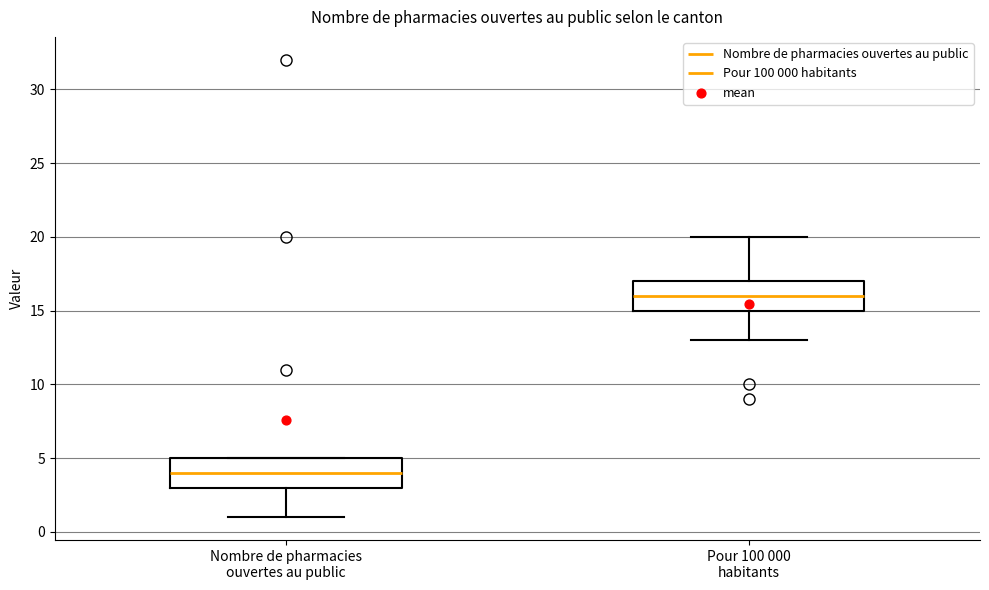

Reading left to right, transcribe this box plot: for each box, give where its median line is, the range the box spans, and where its two whiskers end, as read against the y-axis. The values are not printed on the chart, so give them approximately, as read against the axis.

Nombre de pharmacies ouvertes au public: median 4, box 3 to 5, whiskers 1 to 5
Pour 100 000 habitants: median 16, box 15 to 17, whiskers 13 to 20